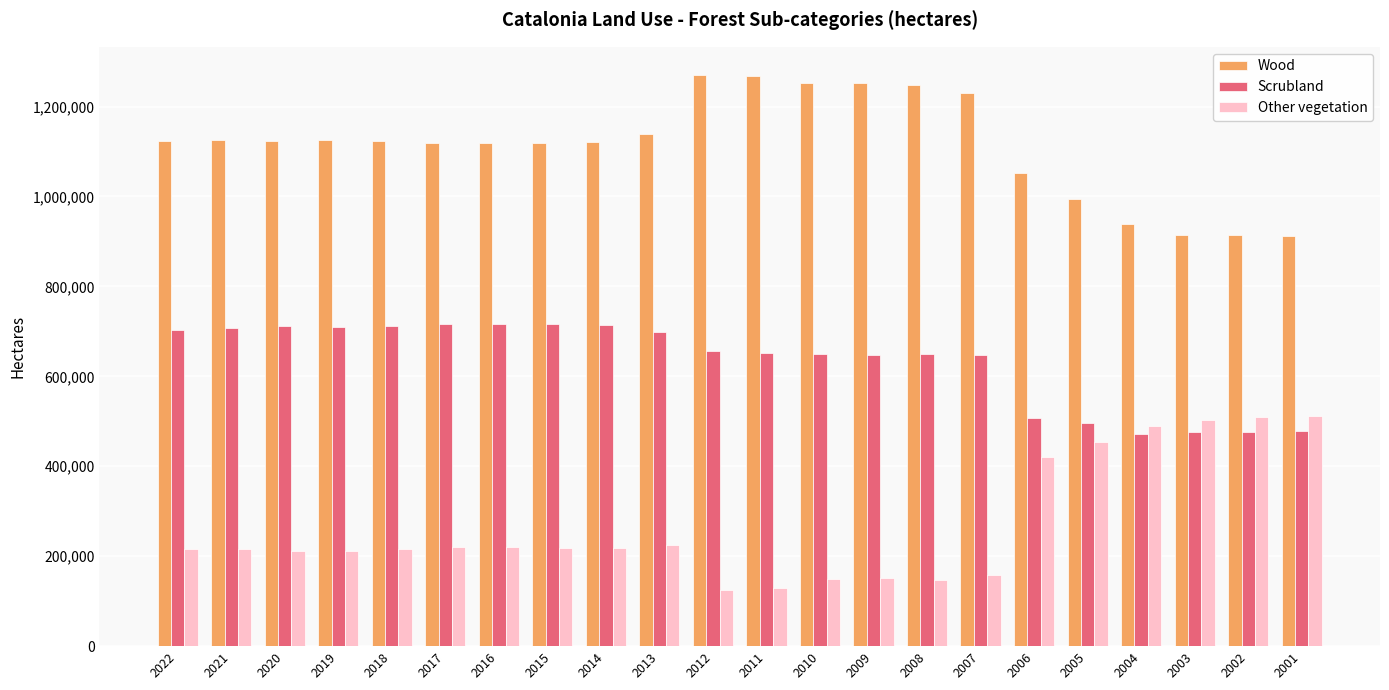

Rank the series by their average value, from lowest to highest.

Other vegetation, Scrubland, Wood